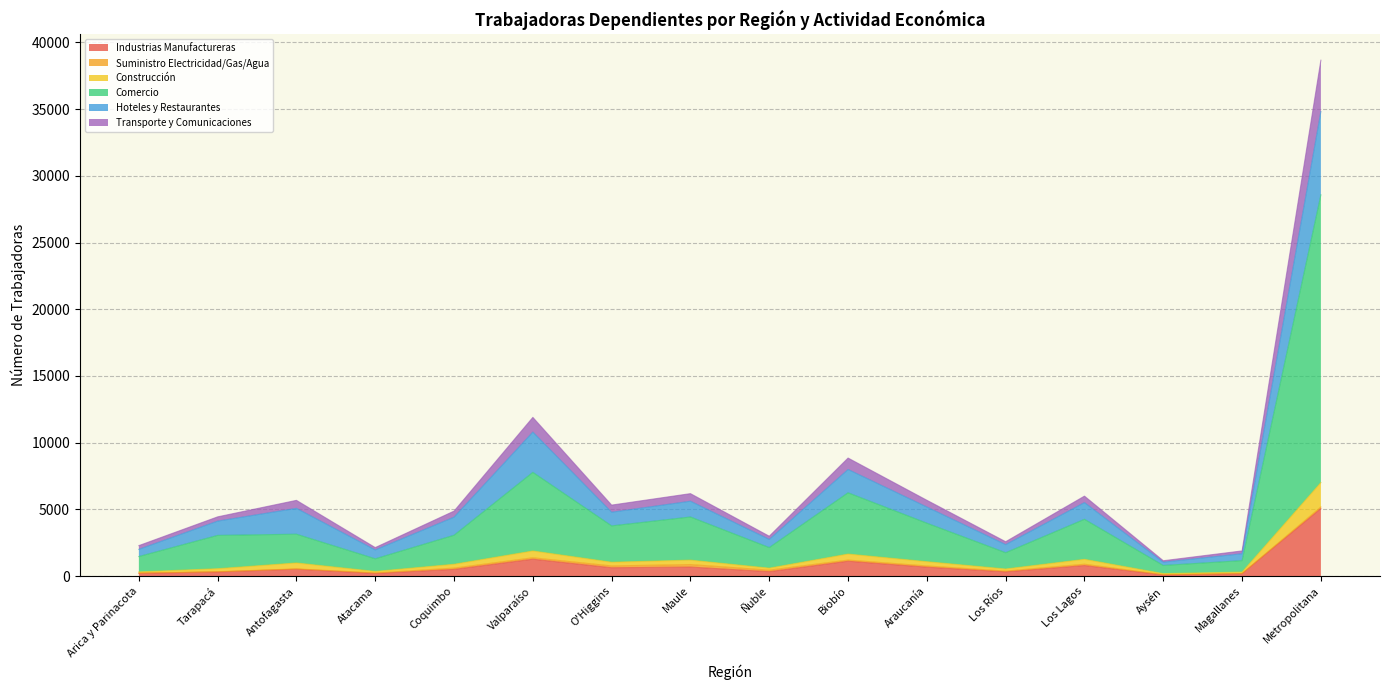

At which category is the sum across all series the highest?

Metropolitana